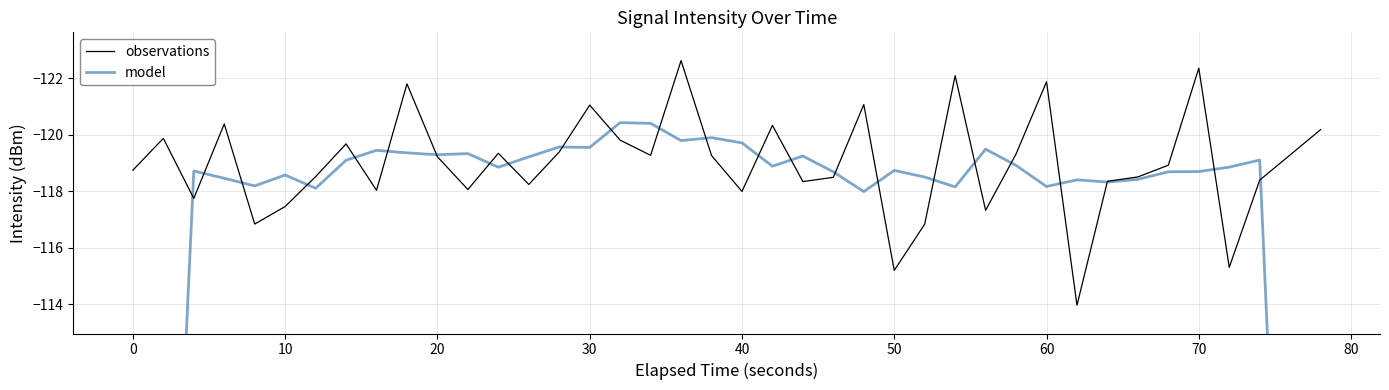

What is the highest value of the observations series?

-114.0